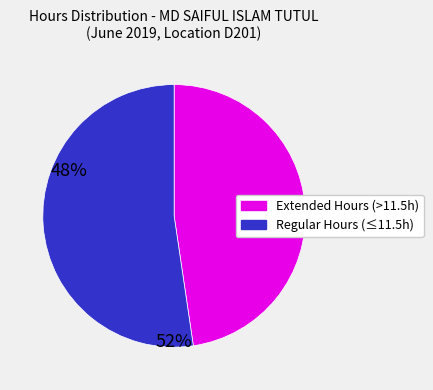

How many slices are in this pie chart?

2